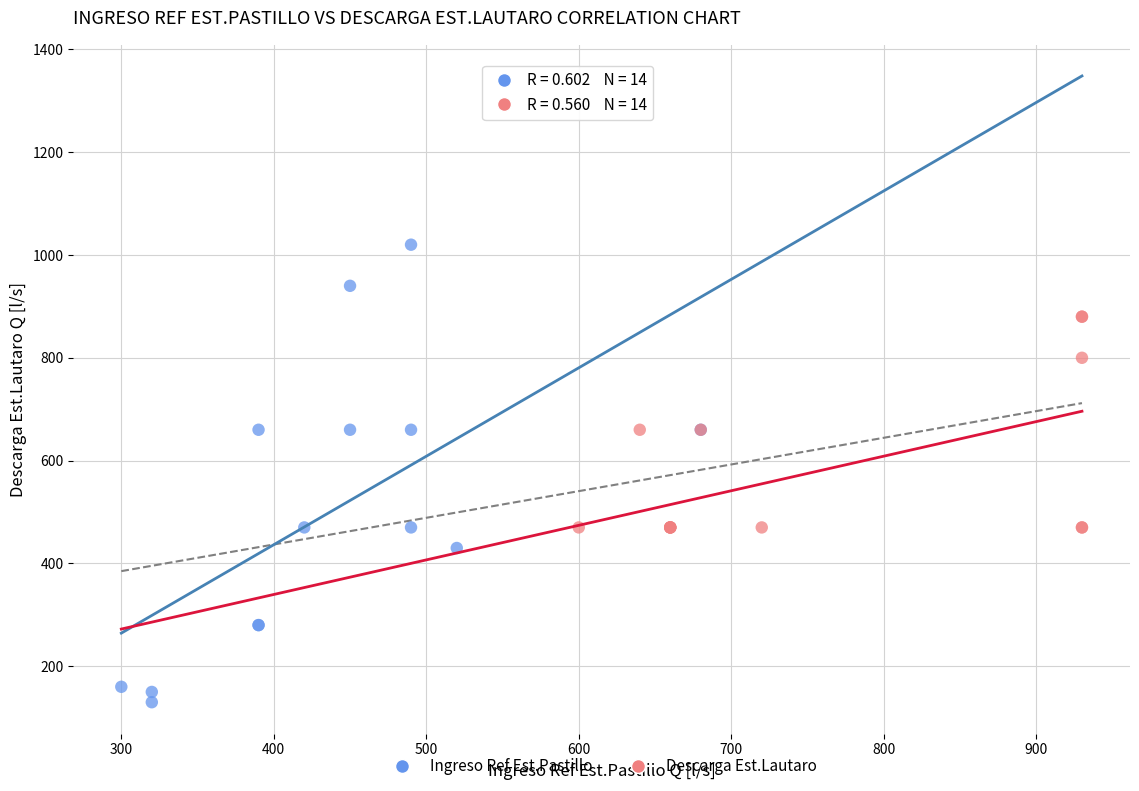

Which series contains the highest Y value?

Ingreso Ref Est.Pastillo